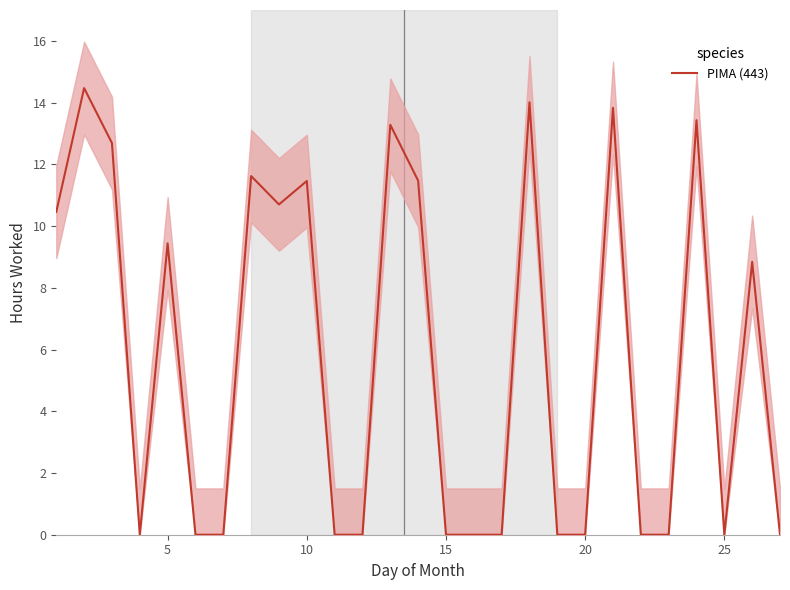

How many interior local valleys (lower than both neighbors) does the data have?

3